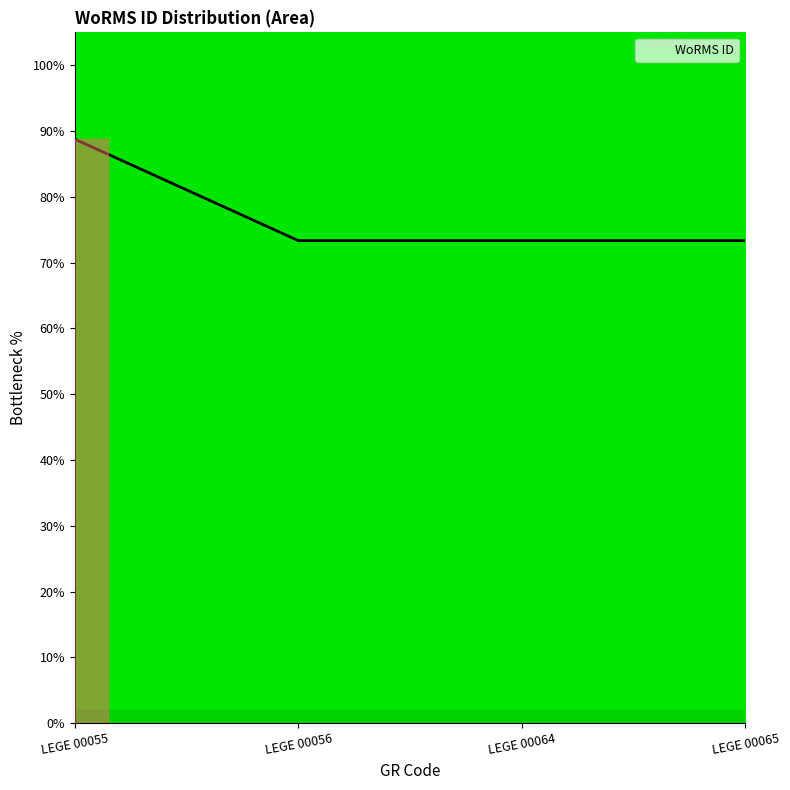

What is the average value?

77.2